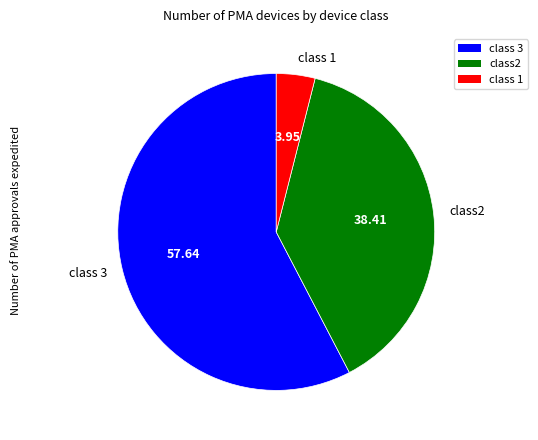

How many slices are in this pie chart?

3